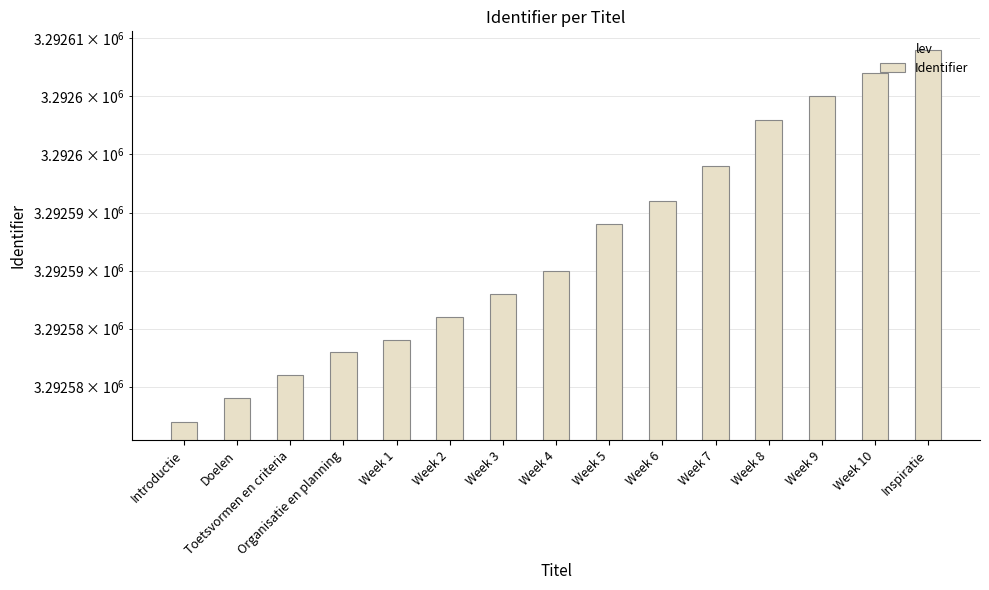

Reading left to right, transcribe all the data shown in this chart.

3292577	3292579	3292581	3292583	3292584	3292586	3292588	3292590	3292594	3292596	3292599	3292603	3292605	3292607	3292609